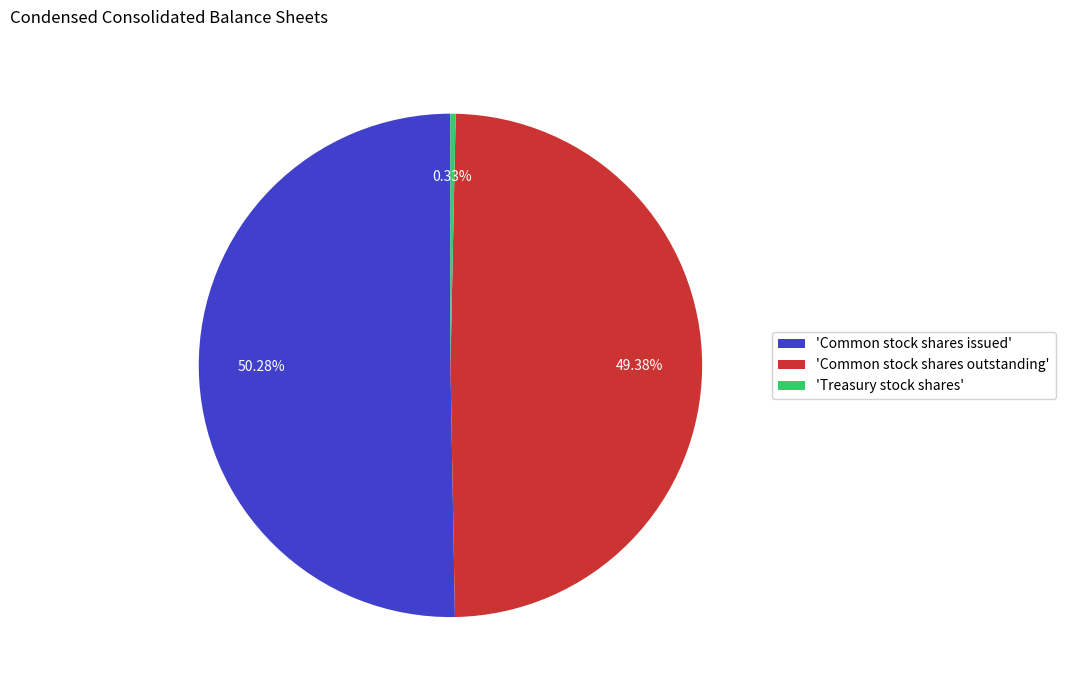

Combined, do 'Common stock shares outstanding' and 'Treasury stock shares' account for over 50%?

No